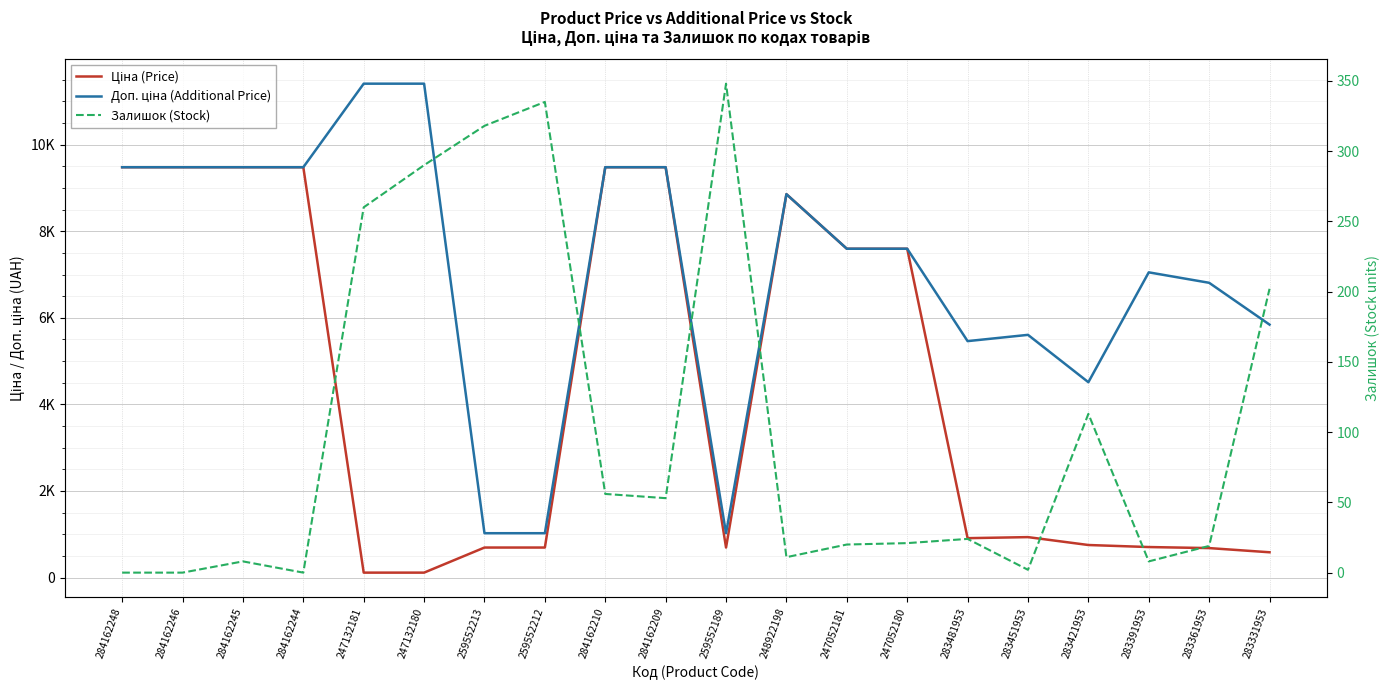

Which series has the largest total across all categories?

Доп. ціна (Additional Price)